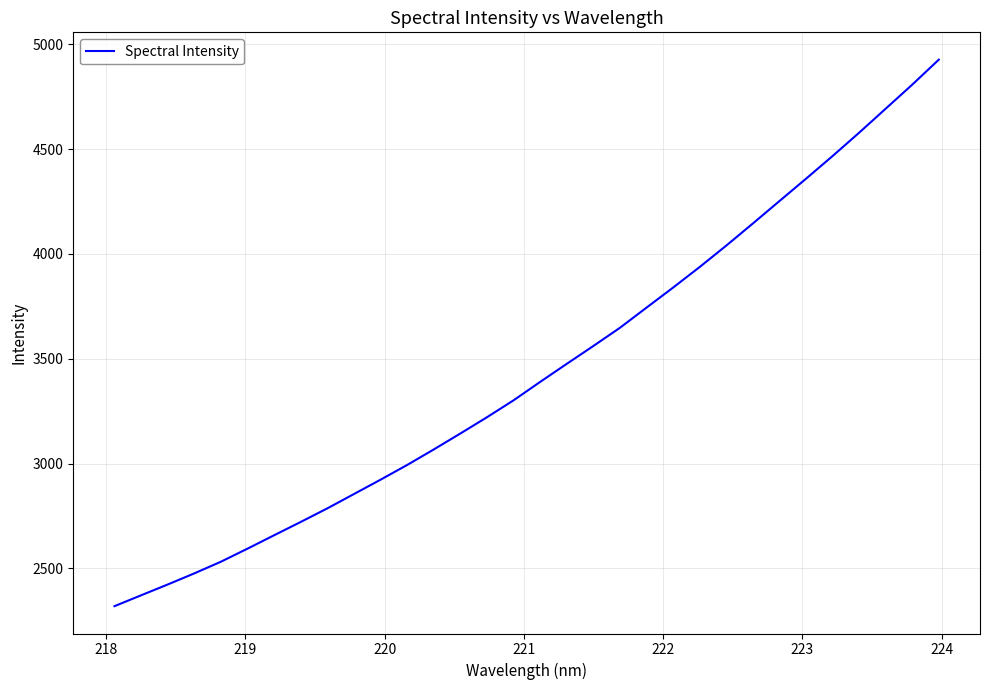

What is the smallest value displayed?

2320.1